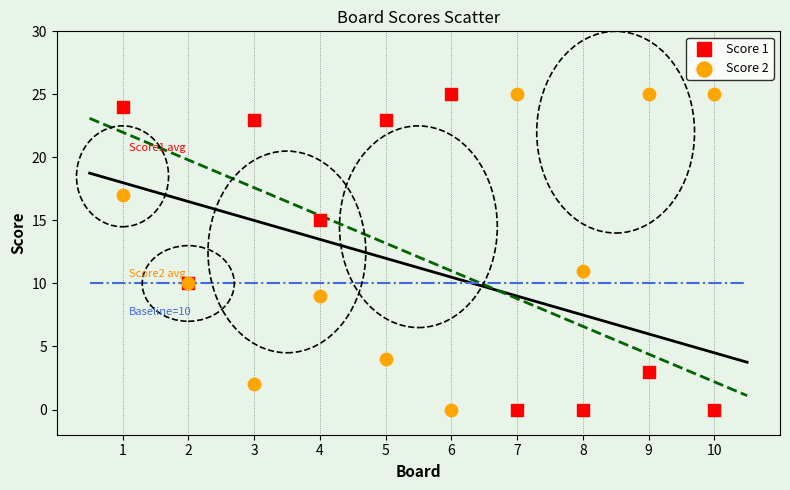

What is the X range (max minus min) for the scatter plot?

9